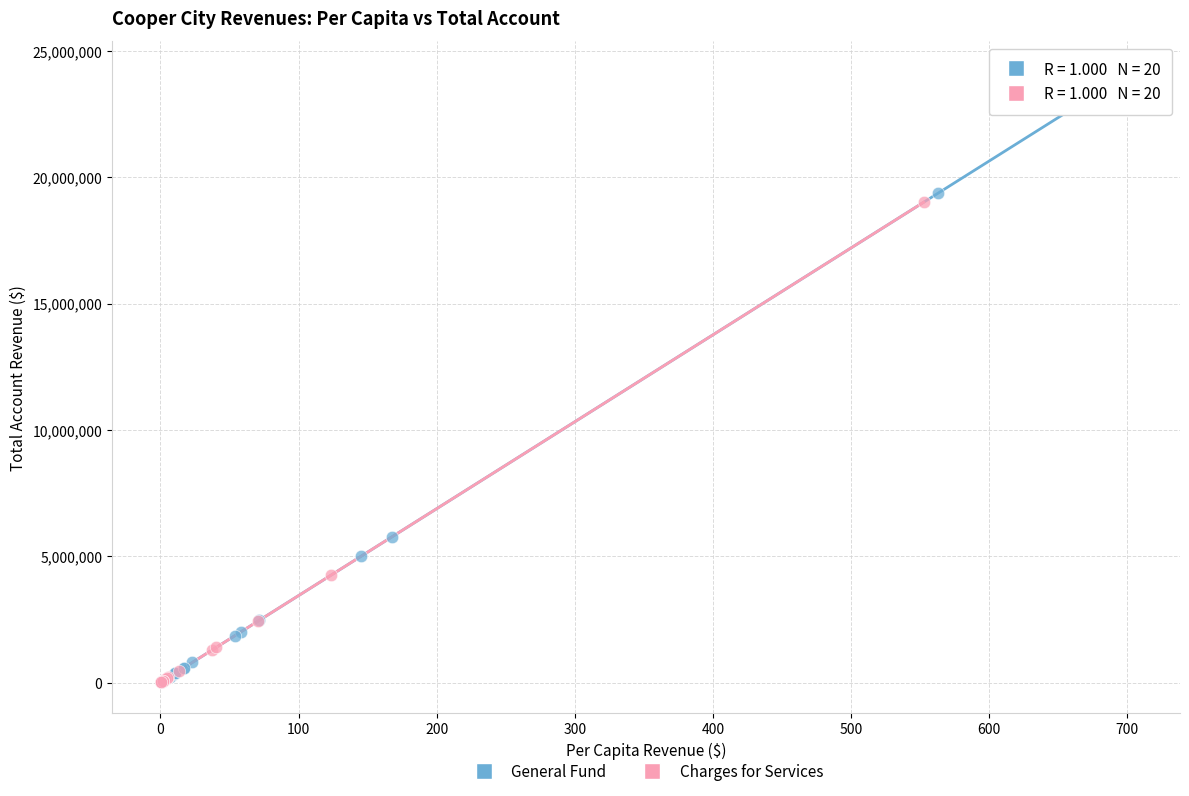

Which series has the widest spread of Y values?

General Fund